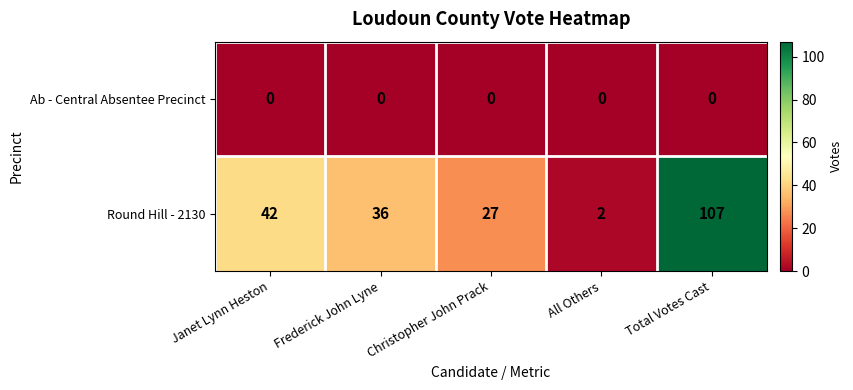

List the series in order of their peak value, lowest first.

Ab - Central Absentee Precinct, Round Hill - 2130